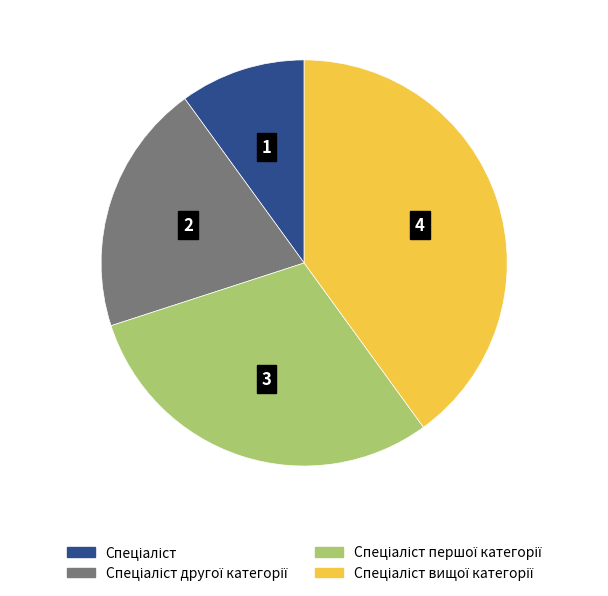

Is there any slice that represents more than half of the pie?

No